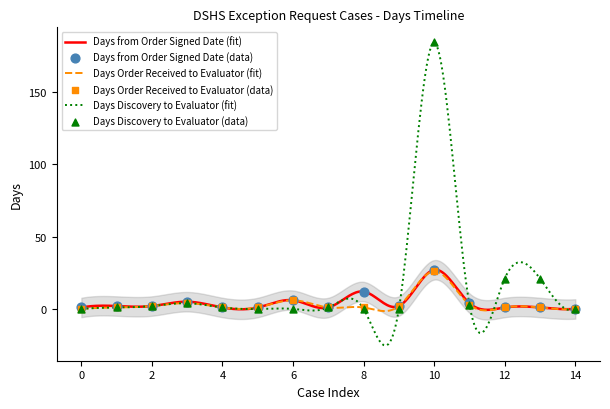

What is the maximum value for Days from Order Signed Date (fit)?

27.1